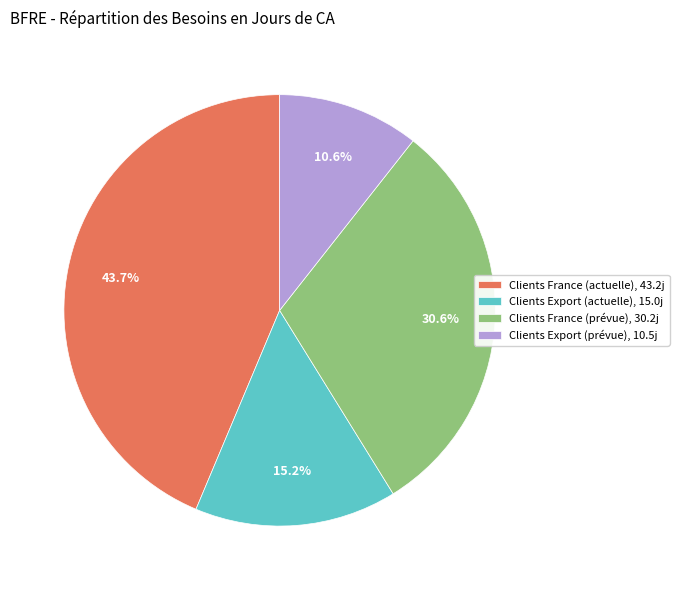

True or false: Clients Export (actuelle) accounts for 15% of the total.

True